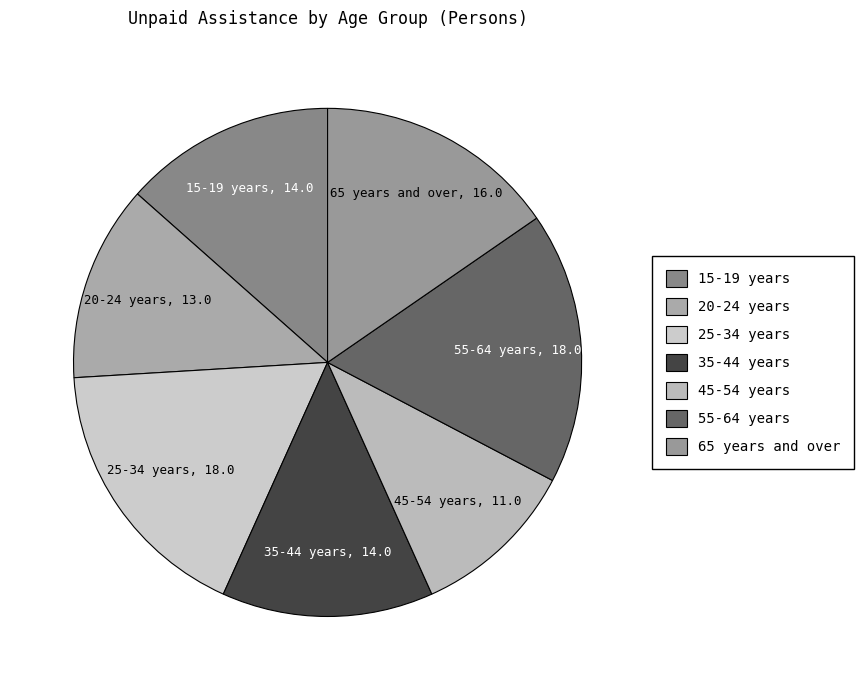

The 55-64 years slice represents 17% of the pie. True or false?

True